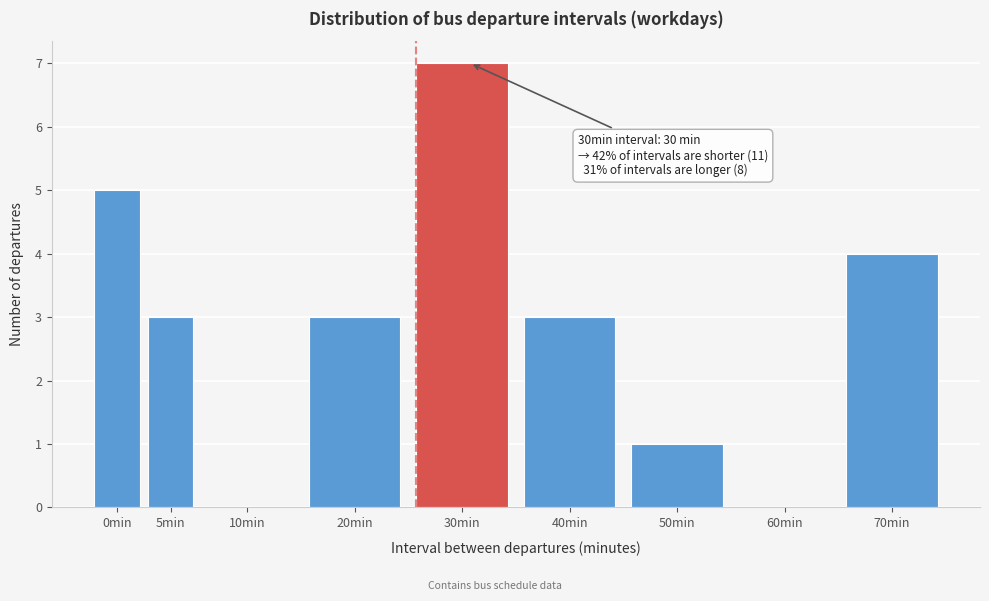

Reading left to right, list all the values displayed in this chart.

0min=5	5min=3	10min=0	20min=3	30min=7	40min=3	50min=1	60min=0	70min=4